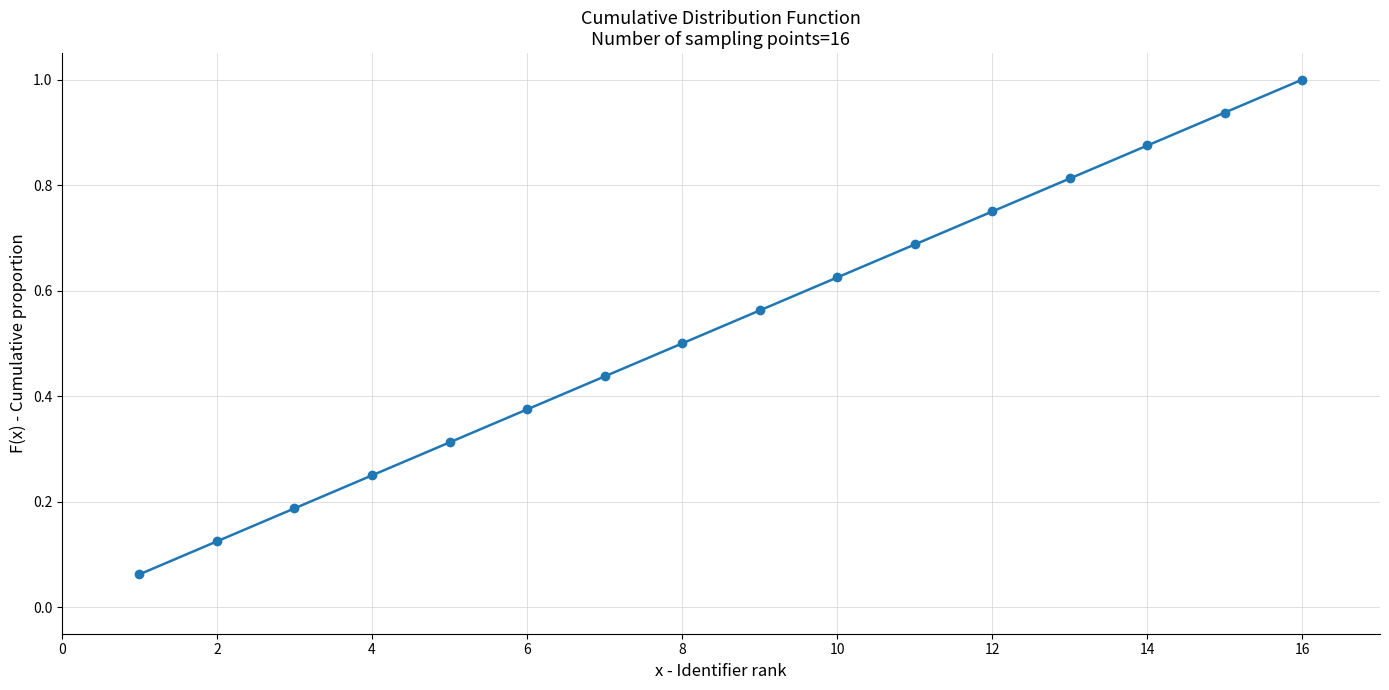

What is the sum of all values?

8.5